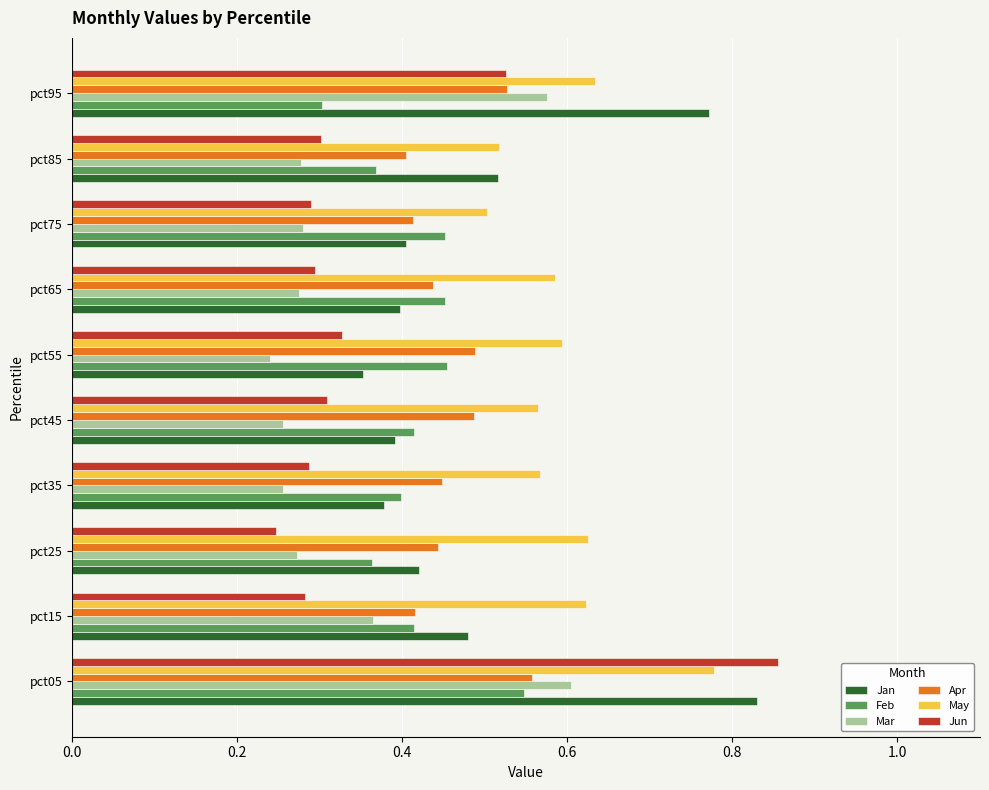

What is the sum of all Mar values?

3.4